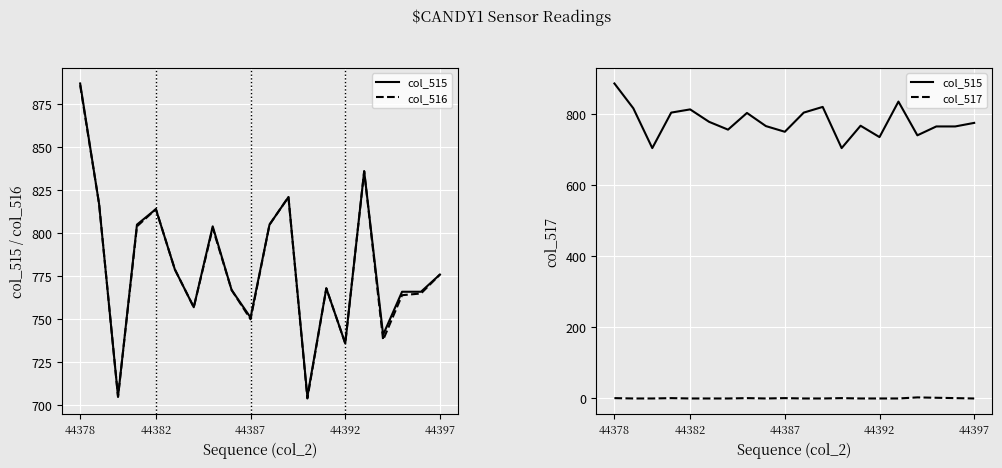

How many lines are shown in the chart?

3